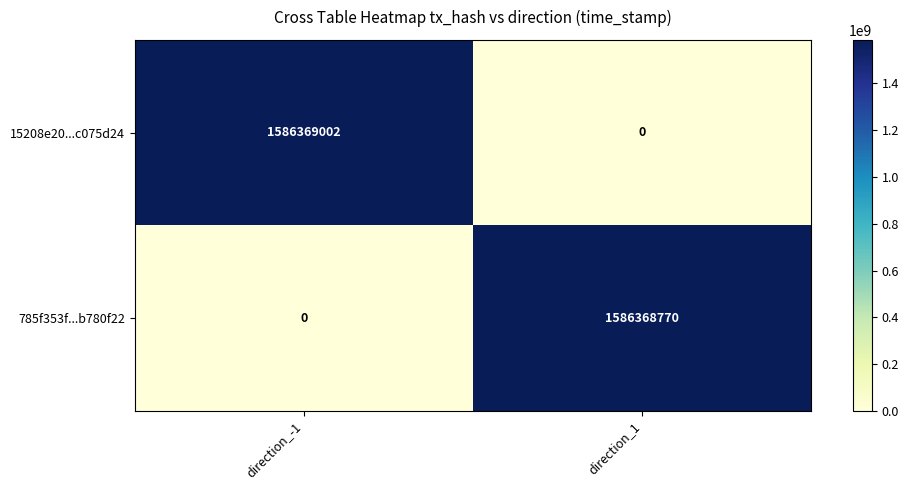

At which category is the sum across all series the highest?

direction_-1